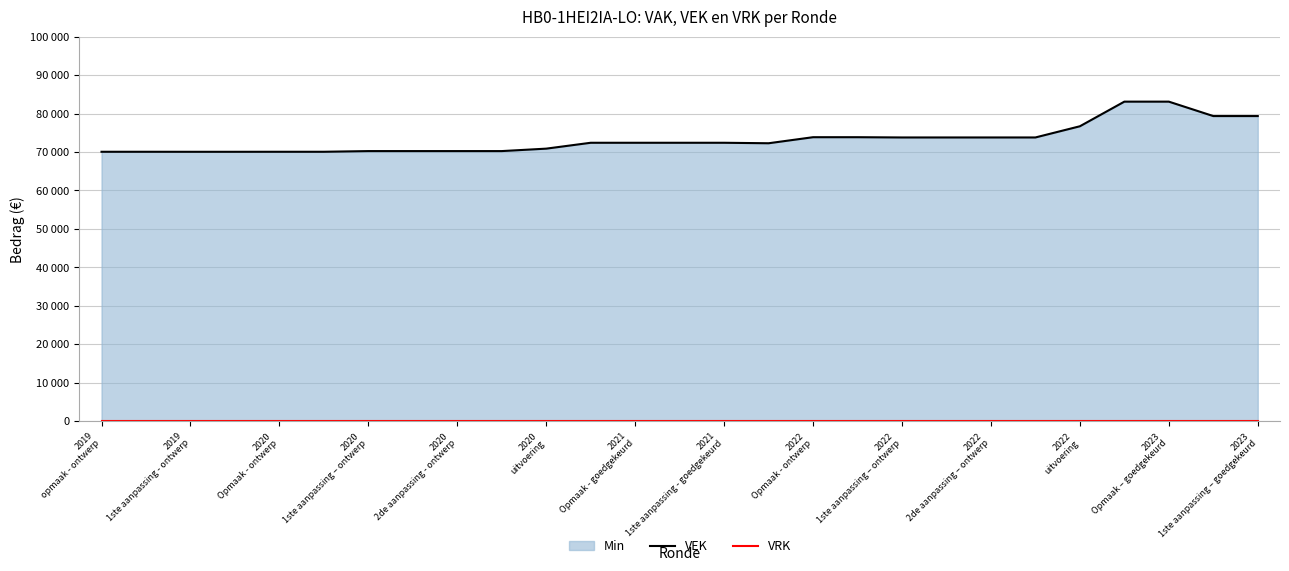

Between 17 and 18, which series saw the biggest shift?

VEK